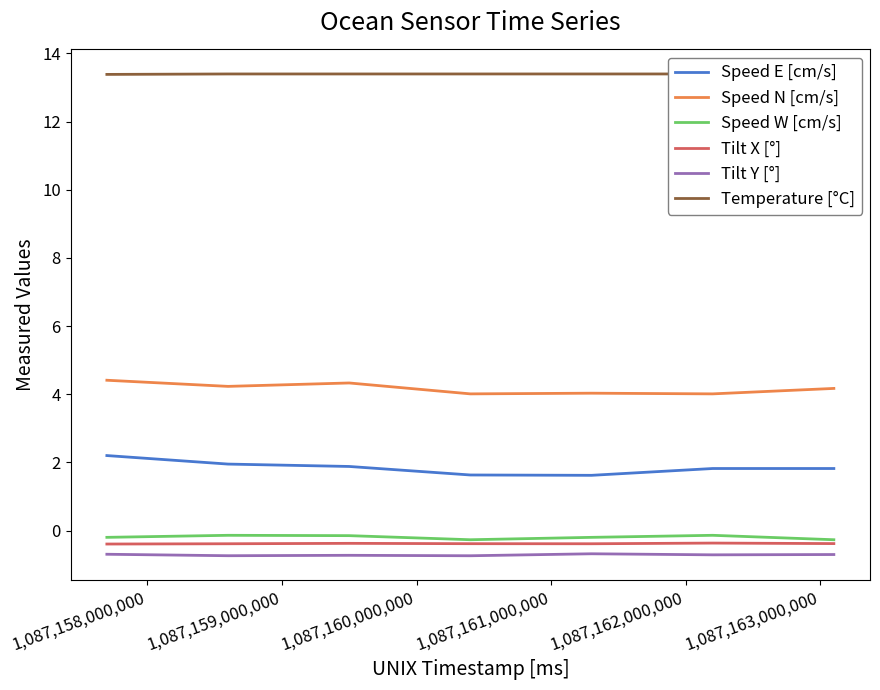

What is the maximum value for Speed N [cm/s]?

4.4